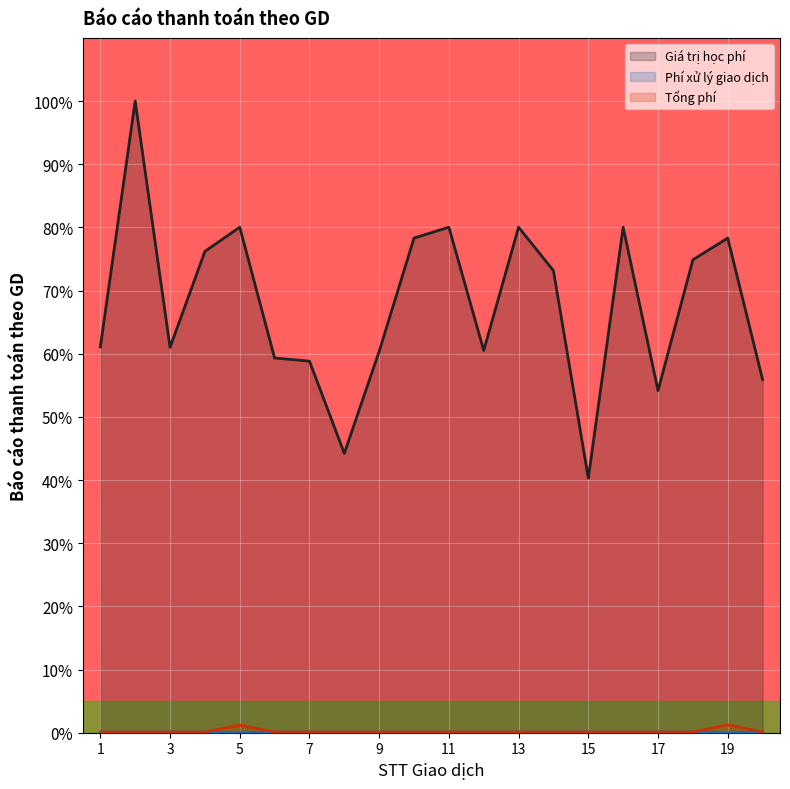

What is the spread (max minus min) of values at 7?

58.7